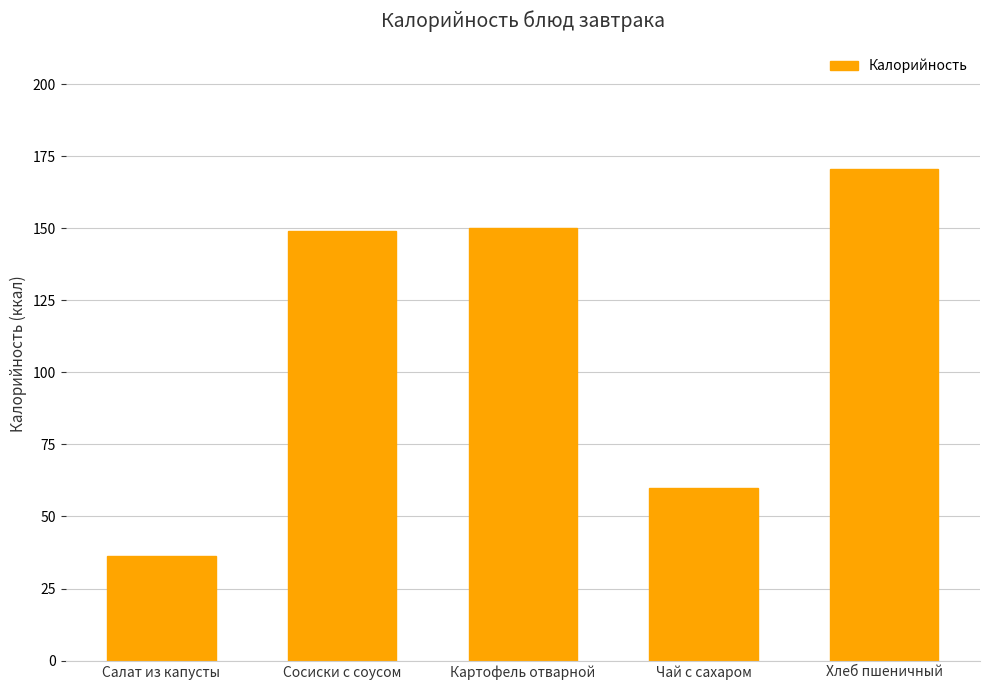

Reading left to right, transcribe all the data shown in this chart.

Салат из капусты=36.4	Сосиски с соусом=149.0	Картофель отварной=150.0	Чай с сахаром=60.0	Хлеб пшеничный=170.5